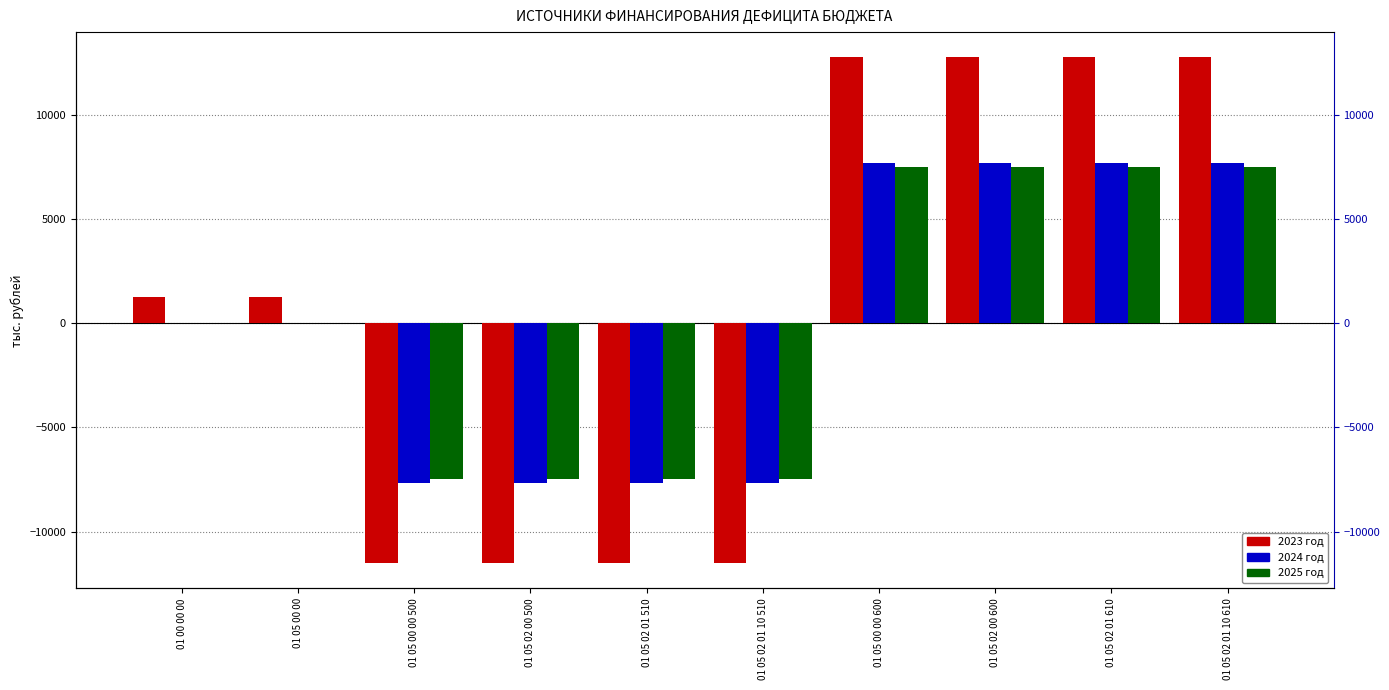

Reading left to right, extract all data points from this chart.

2023 год: 1228.6	1228.6	-11513.0	-11513.0	-11513.0	-11513.0	12741.6	12741.6	12741.6	12741.6
2024 год: 0.0	0.0	-7688.3	-7688.3	-7688.3	-7688.3	7688.3	7688.3	7688.3	7688.3
2025 год: 0.0	0.0	-7473.4	-7473.4	-7473.4	-7473.4	7473.4	7473.4	7473.4	7473.4